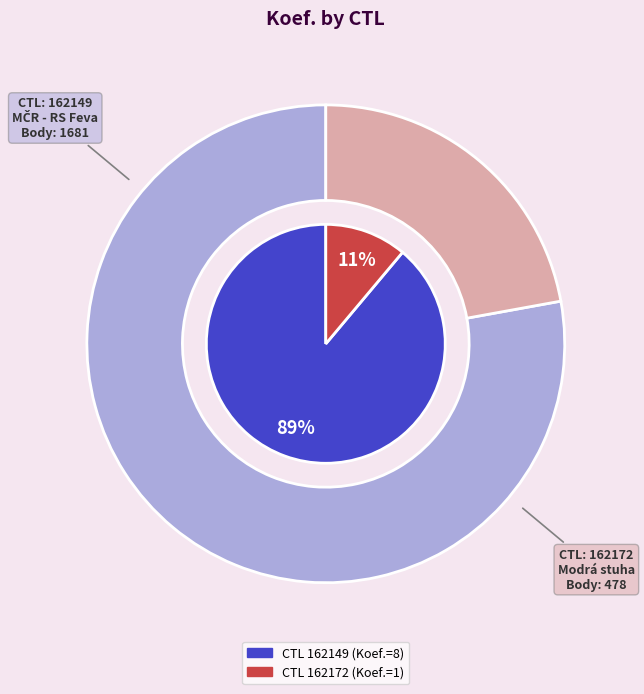

Is it true that 162172 is 1% of the pie?

False